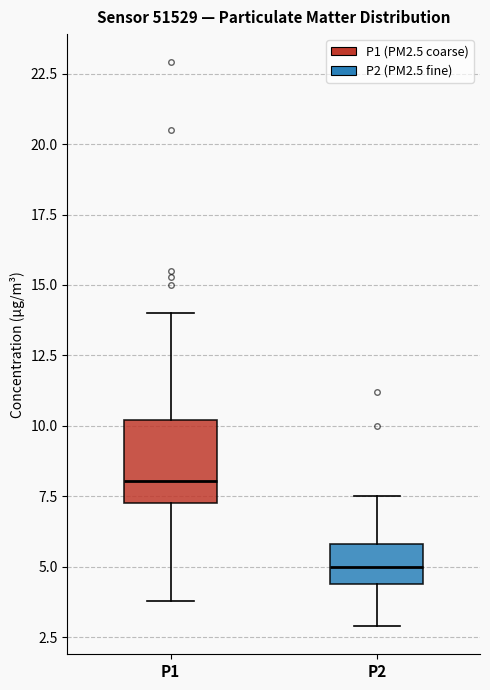

Reading left to right, read every box against the y-axis: the position of its median line, the range the box covers, and the ends of its whiskers. The values are not printed on the chart, so give them approximately, as read against the axis.

P1: median 8.0, box 7.5 to 10.0, whiskers 4.0 to 14.0
P2: median 5.0, box 4.5 to 6.0, whiskers 3.0 to 7.5